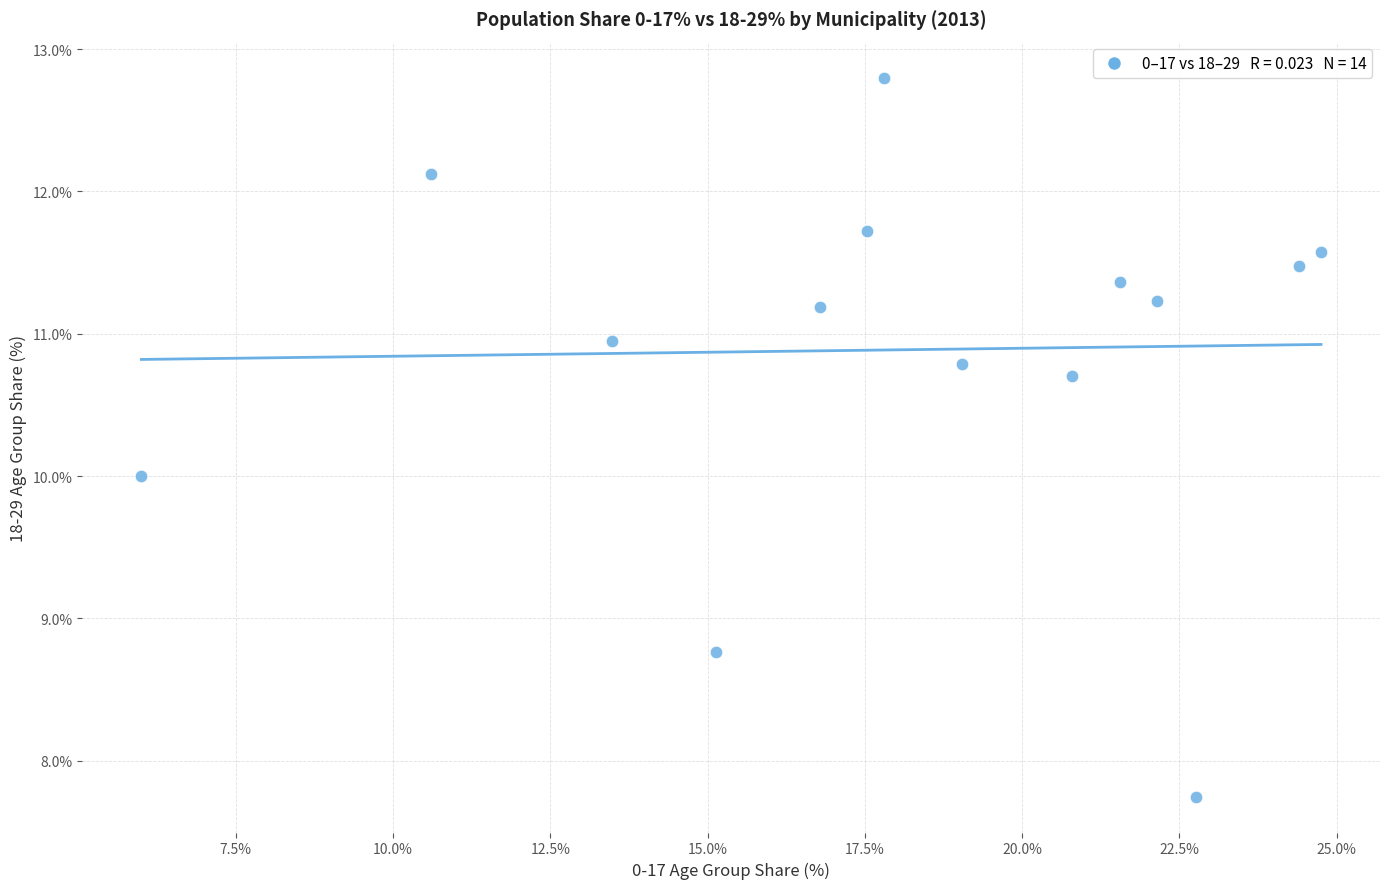

What is the range of X values (max minus min)?

18.8